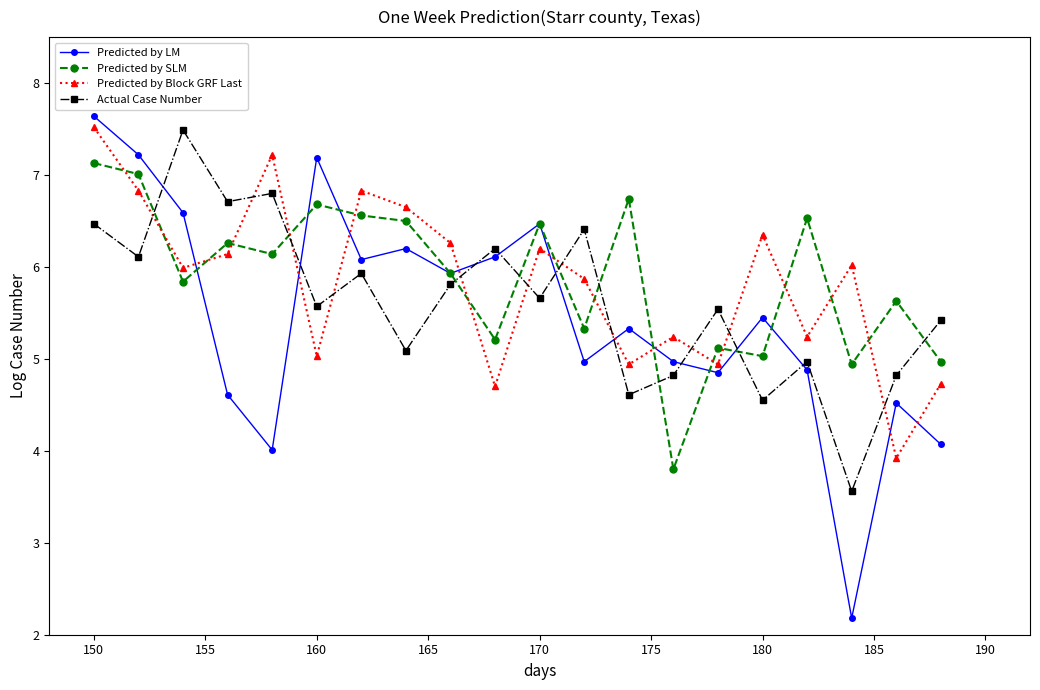

How many interior local peaks does the Predicted by SLM series have?

7